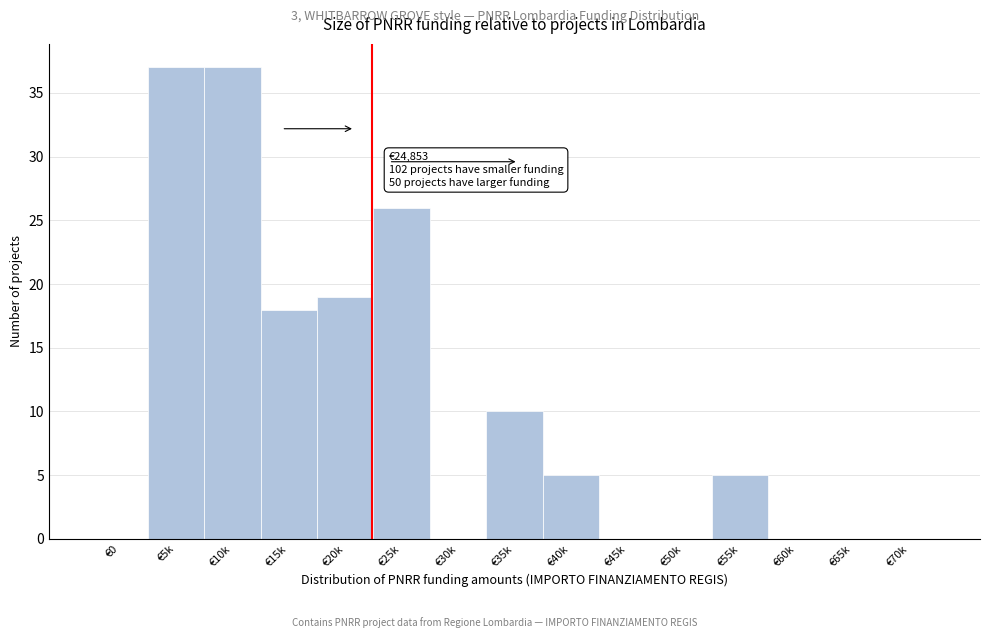

Reading left to right, extract all data points from this chart.

€0=0	€5k=37	€10k=37	€15k=18	€20k=19	€25k=26	€30k=0	€35k=10	€40k=5	€45k=0	€50k=0	€55k=5	€60k=0	€65k=0	€70k=0